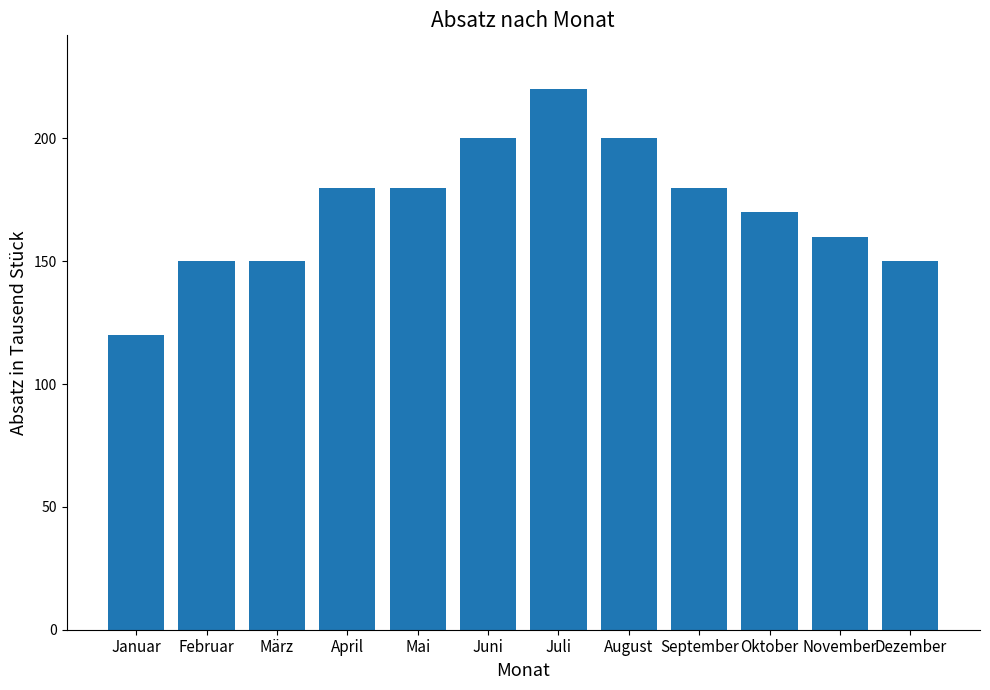

True or false: the data shows 92 at März.

False